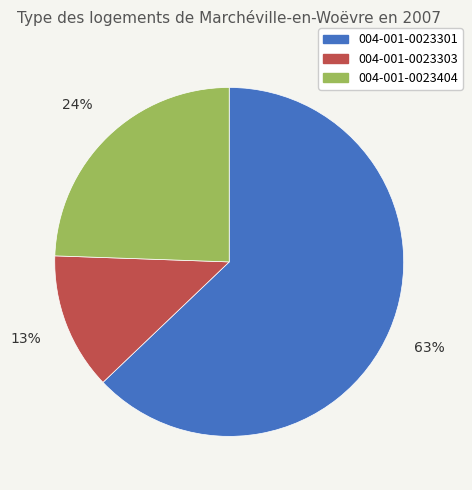

Is there any slice that represents more than half of the pie?

Yes